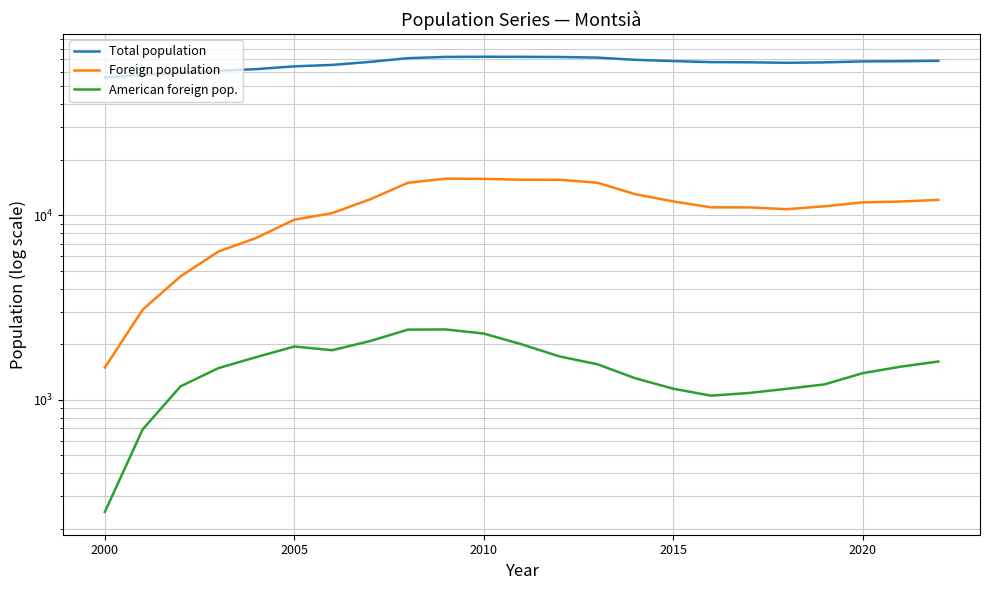

How many lines are shown in the chart?

3